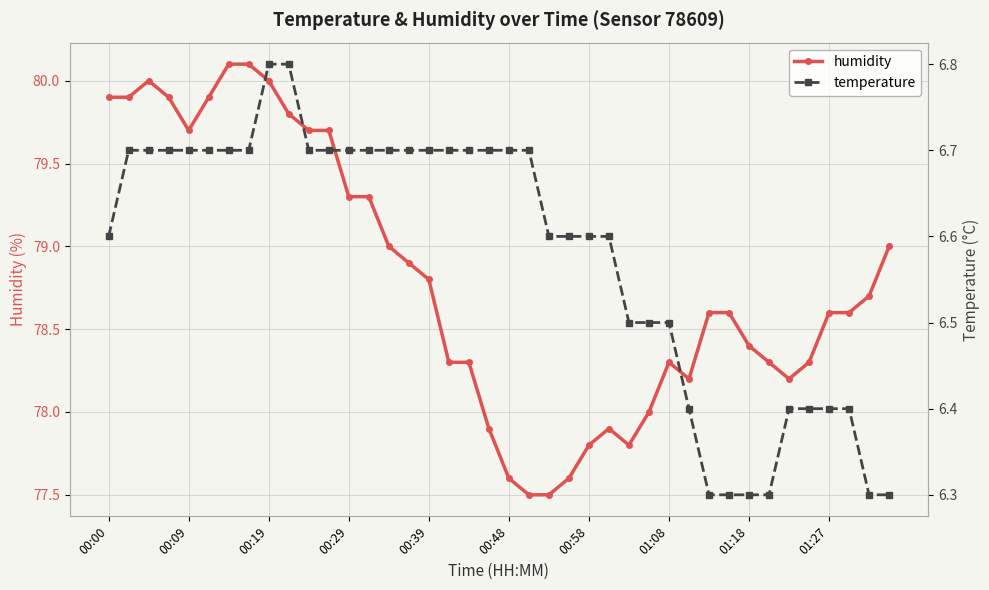

Is it true that humidity equals 42.8 at 00:00?

False